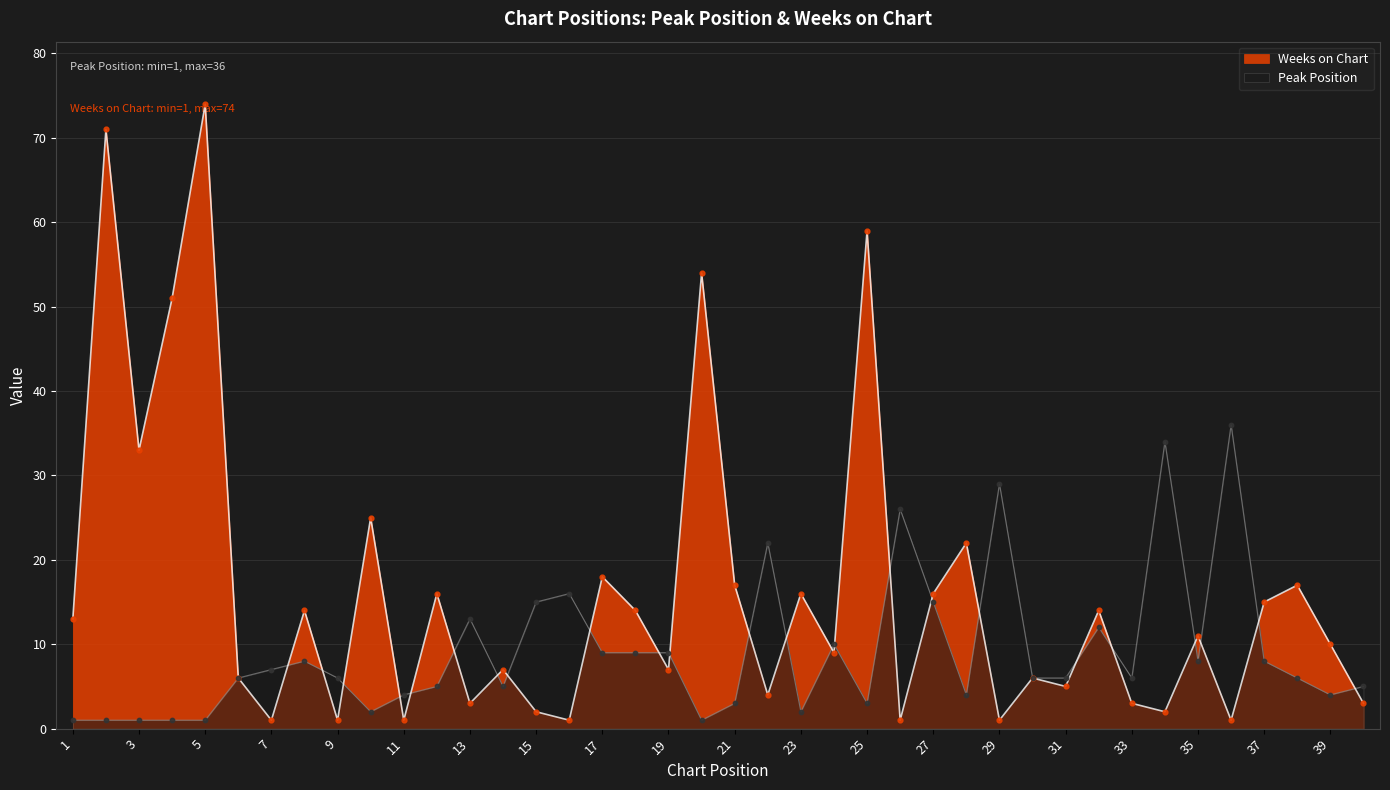

Which series contains the highest Y value?

Weeks on Chart